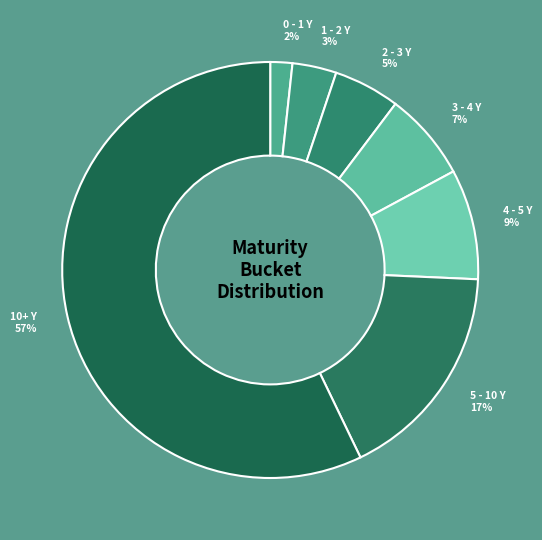

To the nearest percent, what portion does 3 - 4 Y represent?

7%